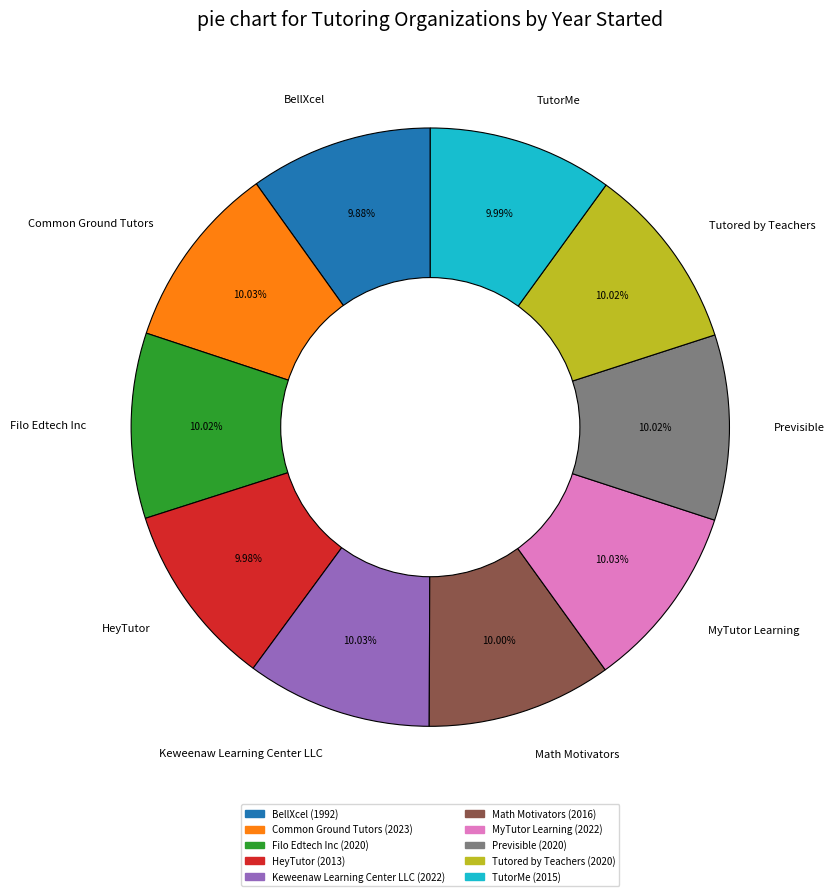

Approximately how many times larger is the value at BellXcel compared to Tutored by Teachers?

1.0